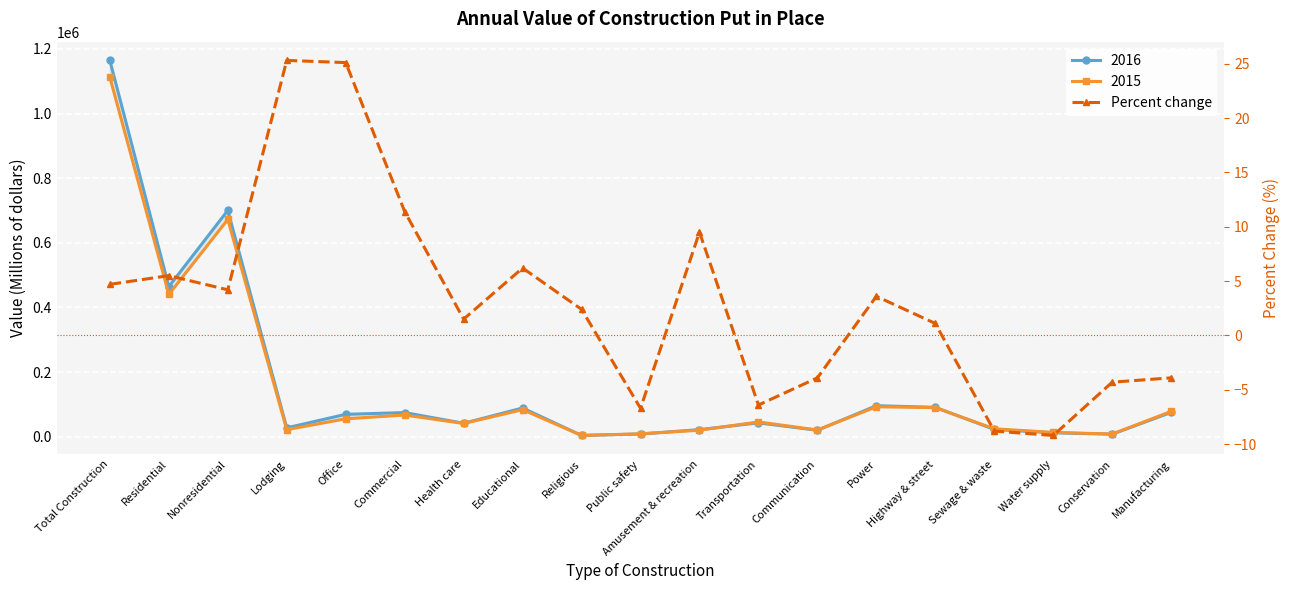

The value at Transportation is -2.9. True or false?

False